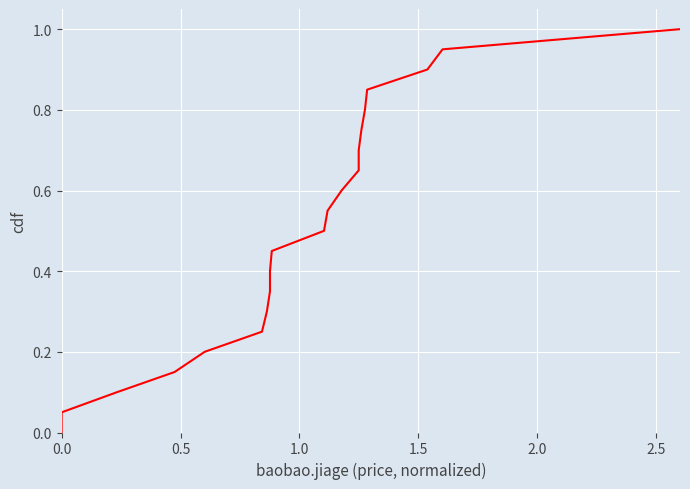

What is the difference between the second highest and minimum values?

0.9